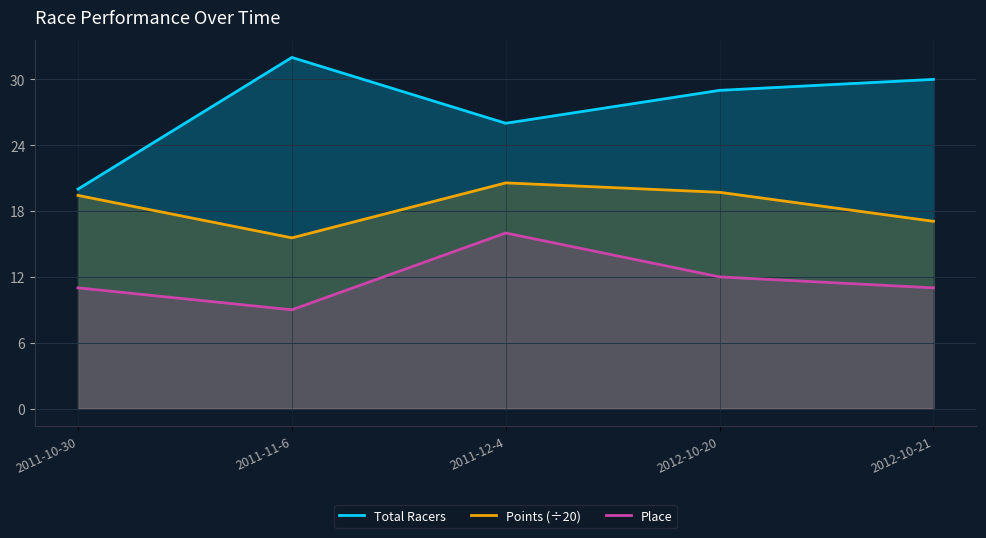

What is the label of the 4th point from the right?

2011-11-6